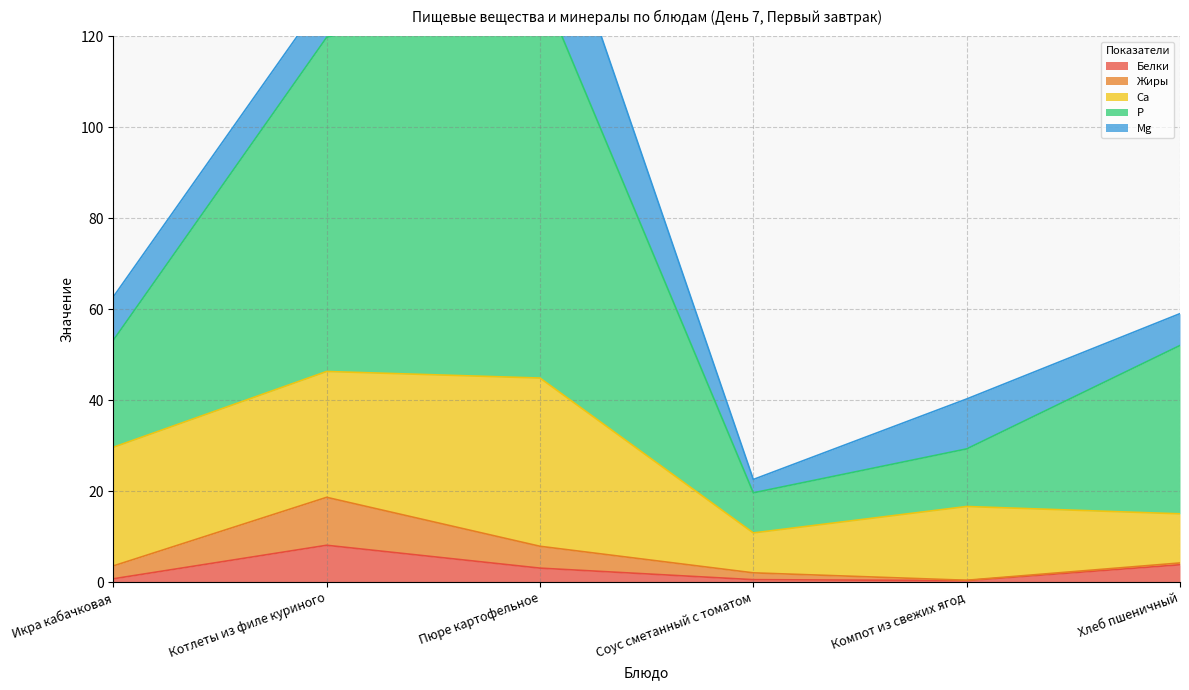

At which category does P reach its first local peak?

Пюре картофельное